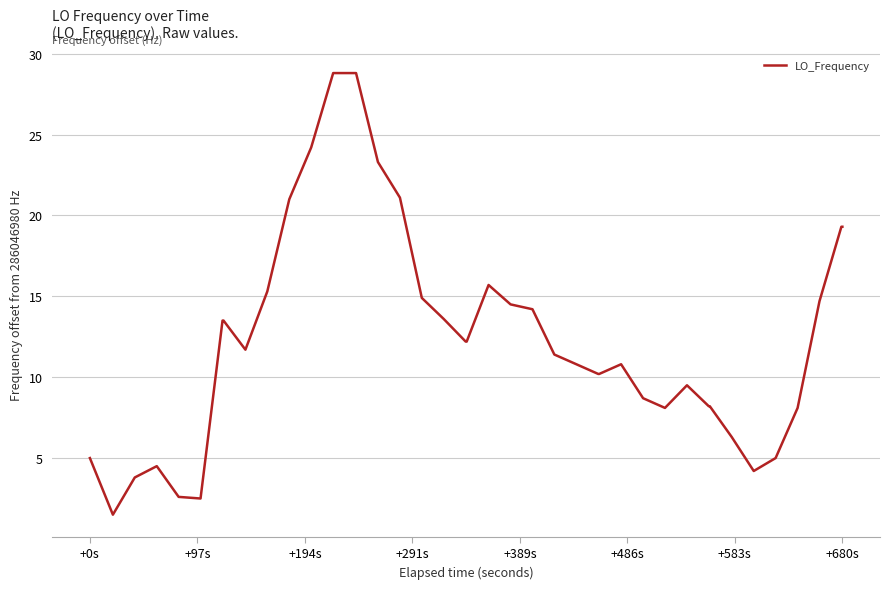

What is the maximum value shown in the chart?

28.8